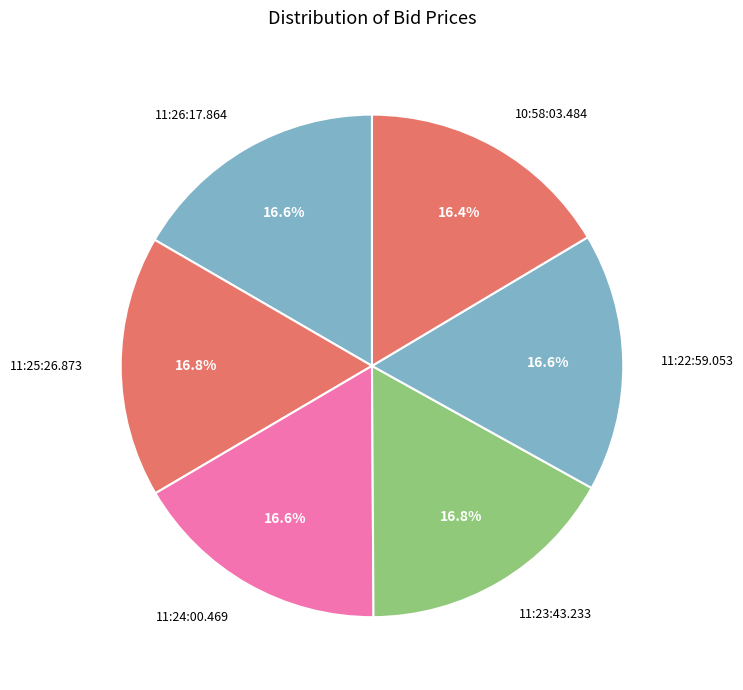

To the nearest percent, what percentage of the pie is 11:22:59.053?

17%